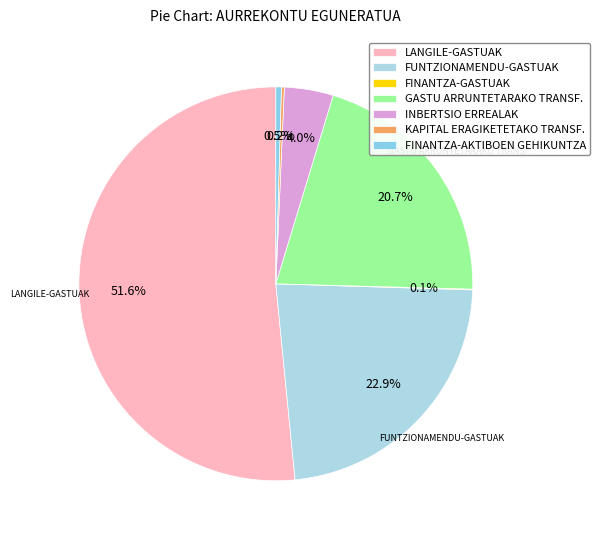

To the nearest percent, what is the difference between the largest and smallest slice percentages?

51%